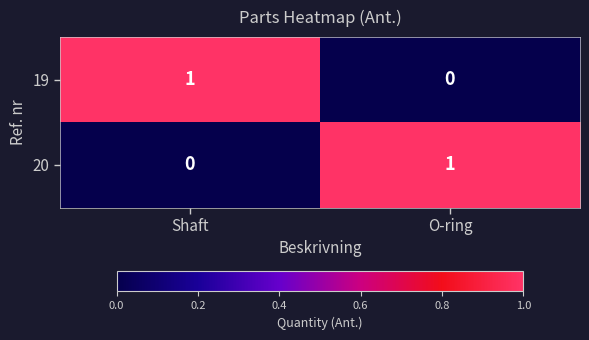

List the labels in order of 19 value, smallest first.

O-ring, Shaft